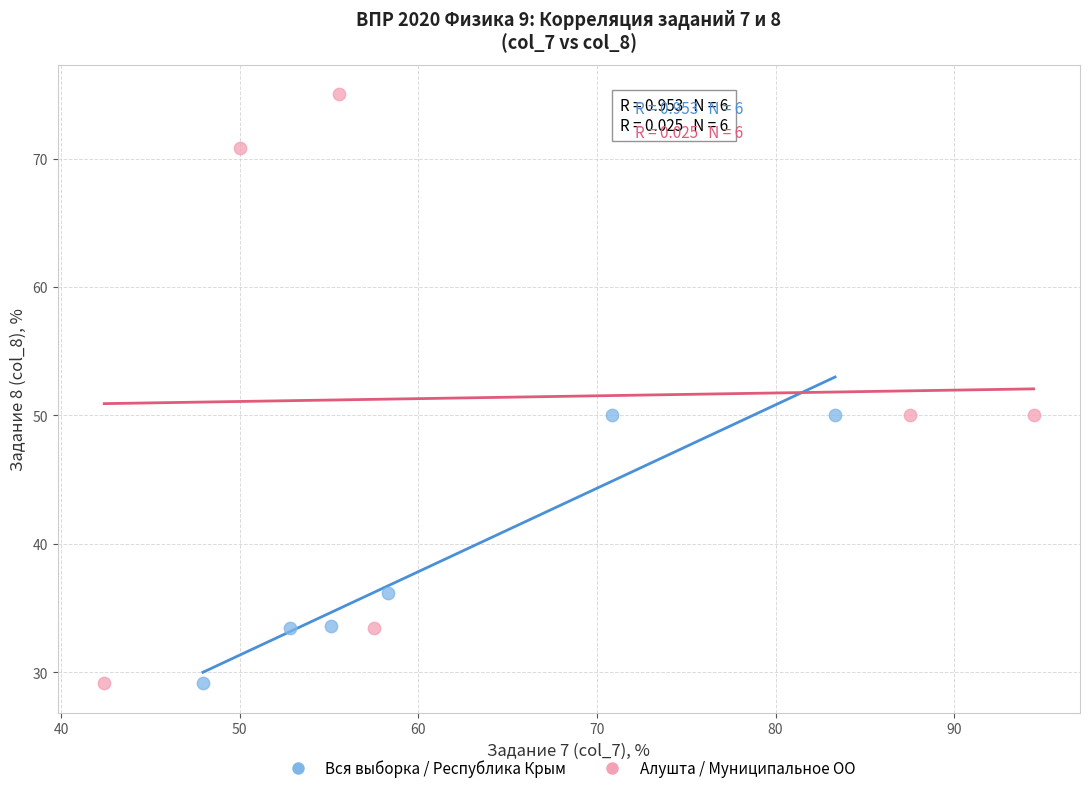

Which series reaches the maximum Y coordinate?

Алушта / Муниципальное ОО